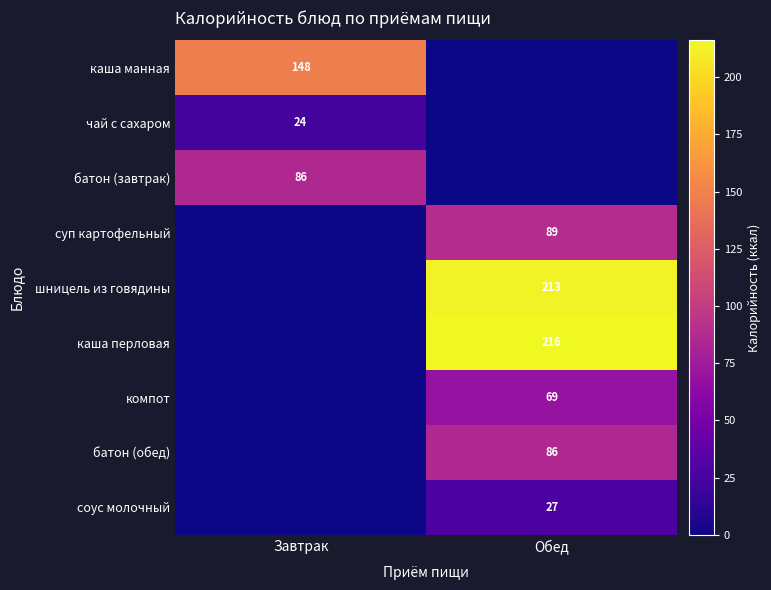

The value of шницель из говядины at Обед is 213. True or false?

True